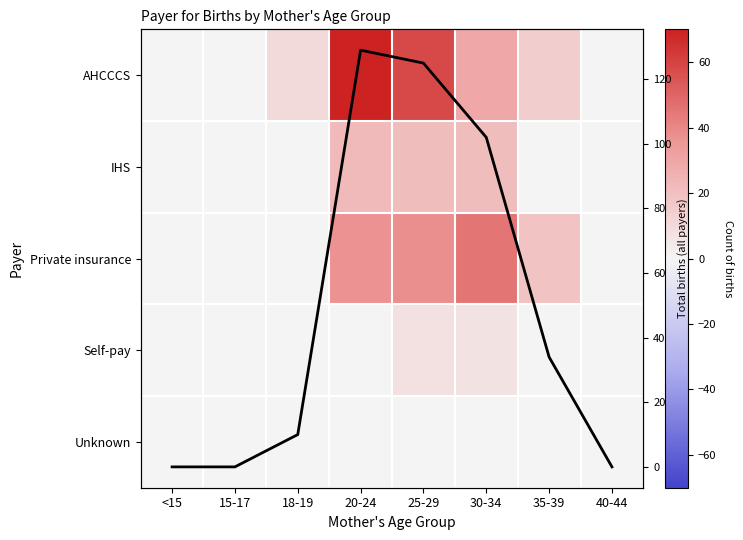

At which category is the sum across all series the highest?

20-24